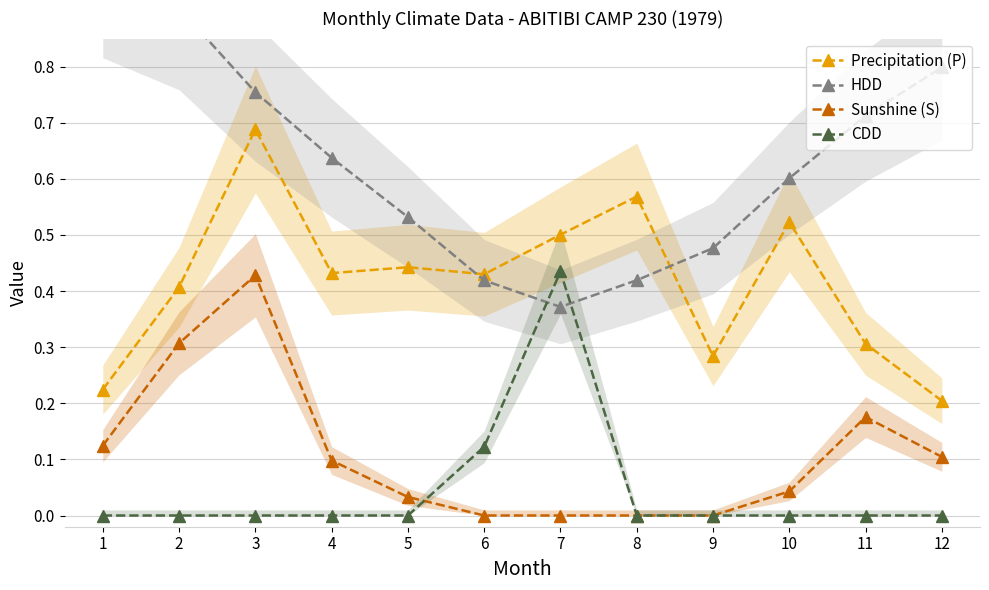

What is the value of the Sunshine (S) point at the 3rd from the left?

0.4